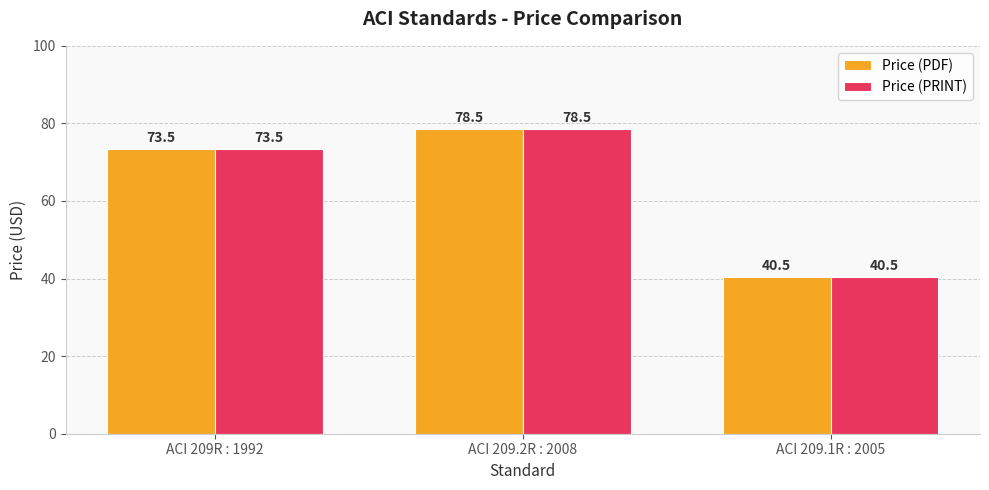

What position from the left is ACI 209.1R : 2005?

3